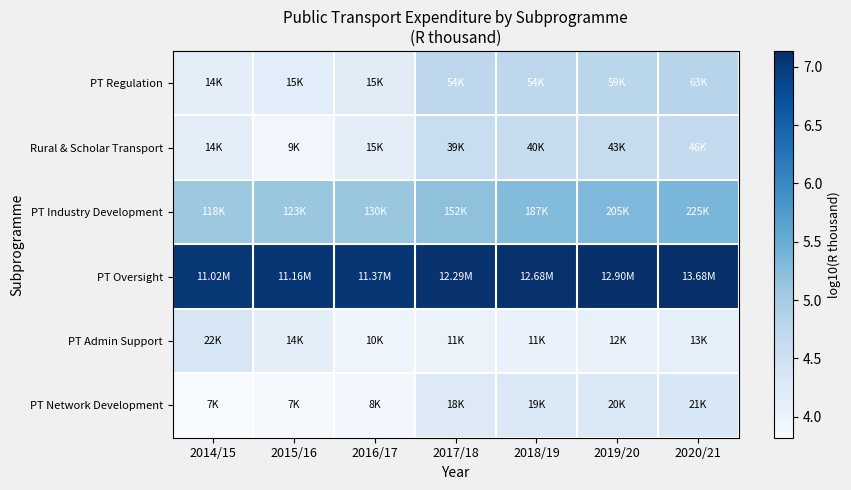

What is the spread (max minus min) of values at 2019/20?

3.0